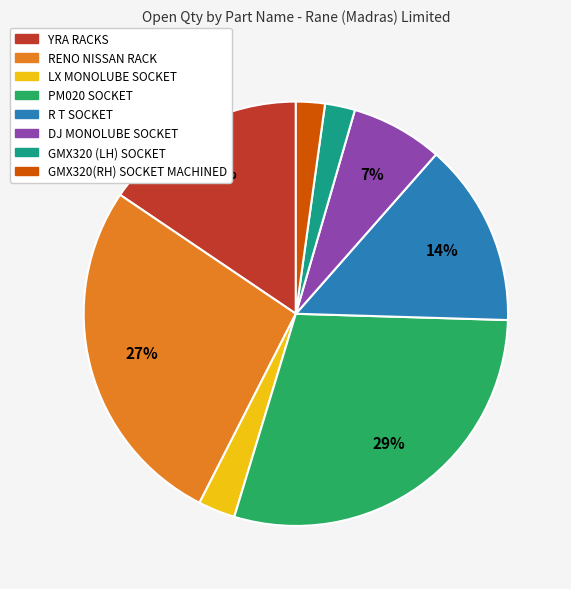

Approximately how many times larger is the value at DJ MONOLUBE SOCKET compared to RENO NISSAN RACK?

0.3